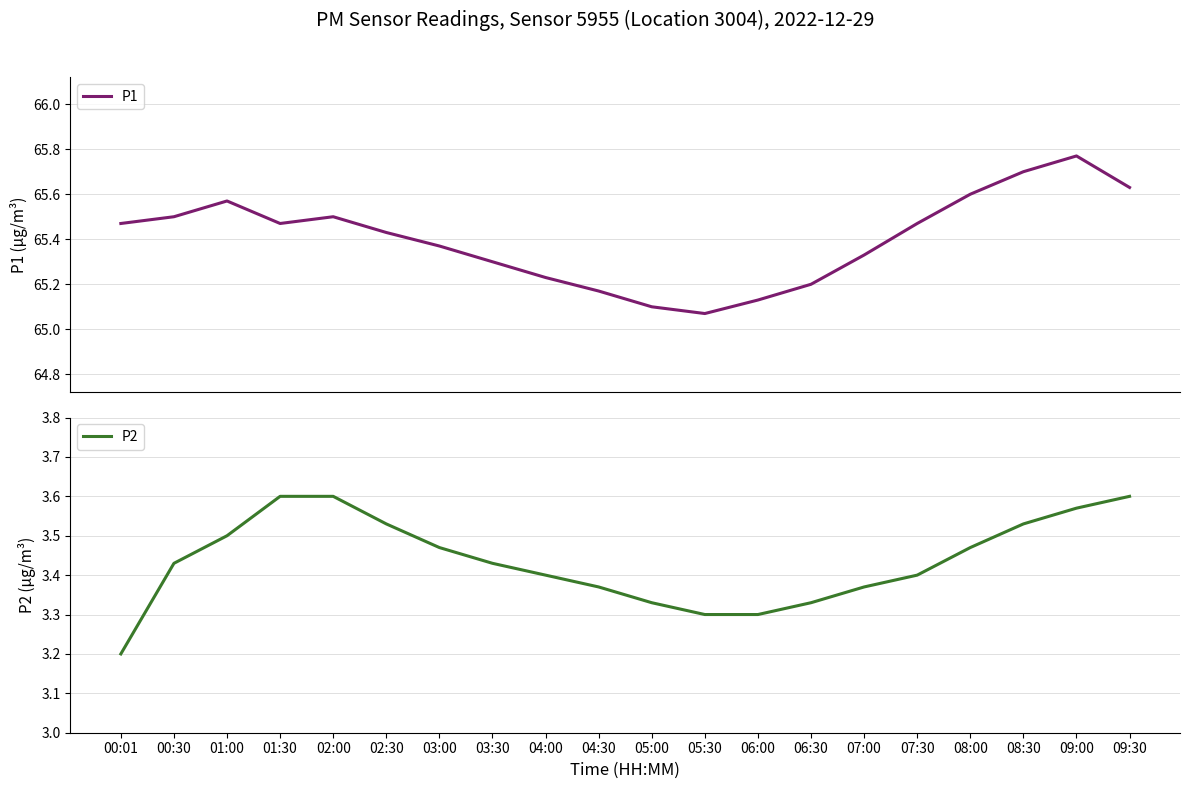

Is it true that P1 equals 65.5 at 00:01?

True